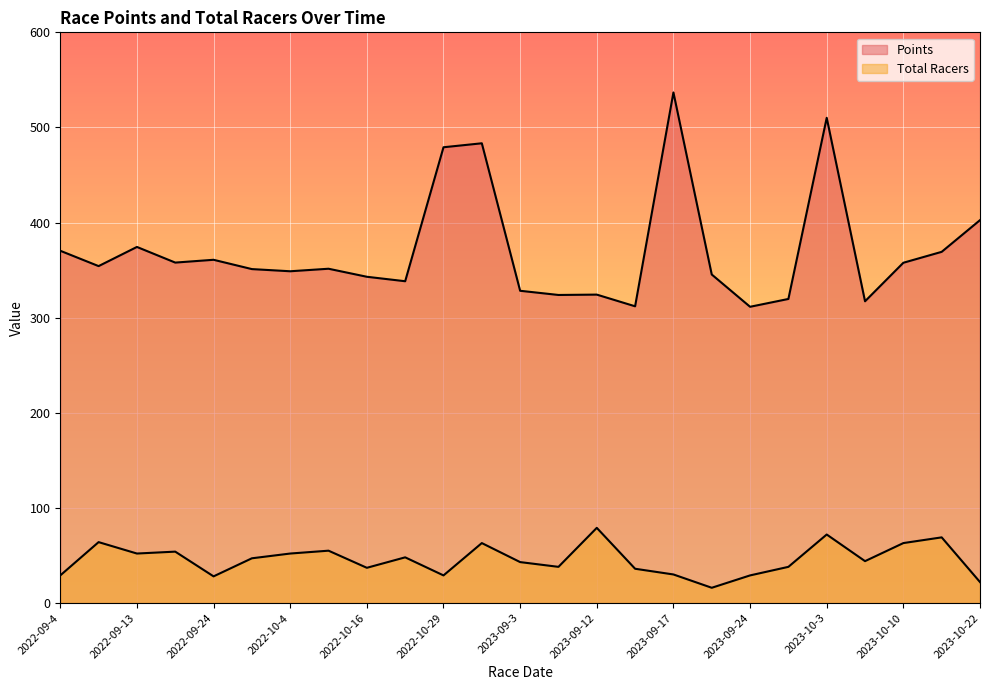

What is the sum of all Total Racers values?

1137.0